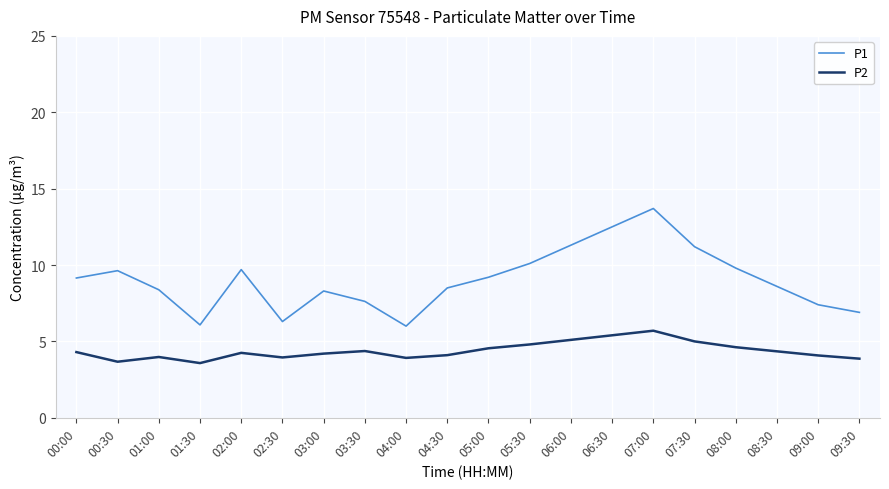

True or false: P1 and P2 cross at least once.

False